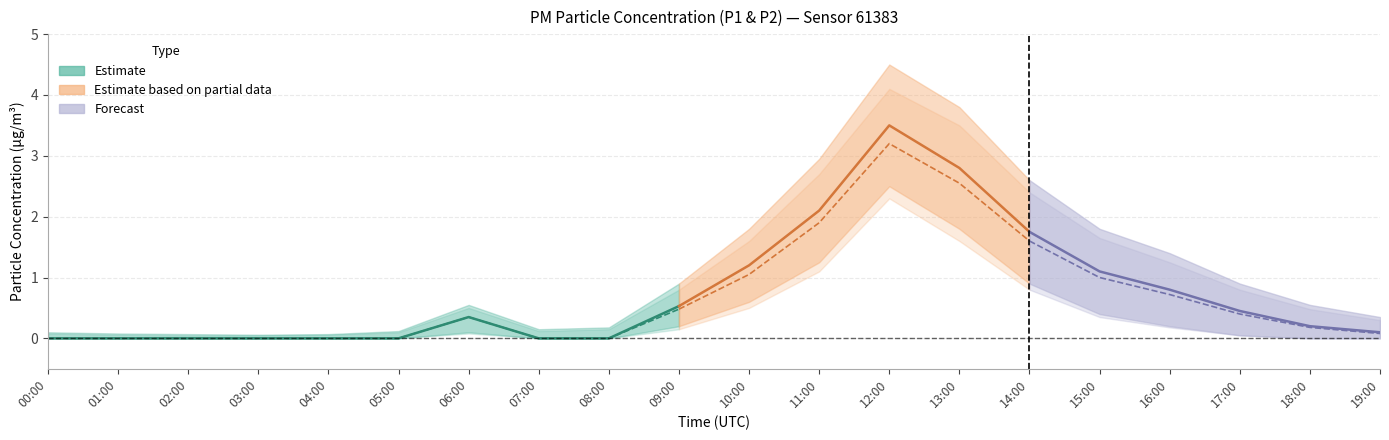

Does the chart display data point markers on the line(s)?

No